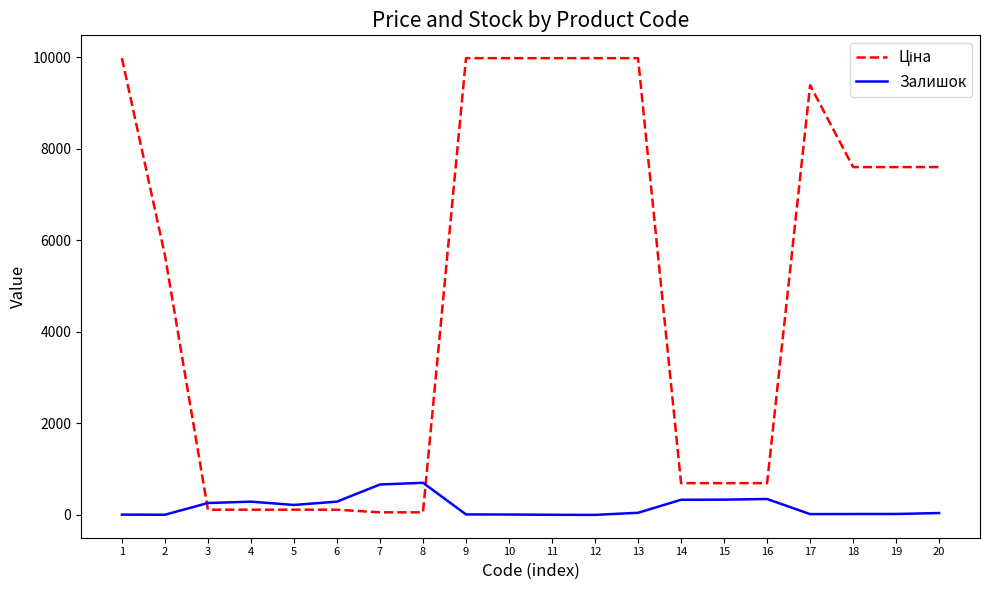

Which has a higher value, 10 or 15?

10